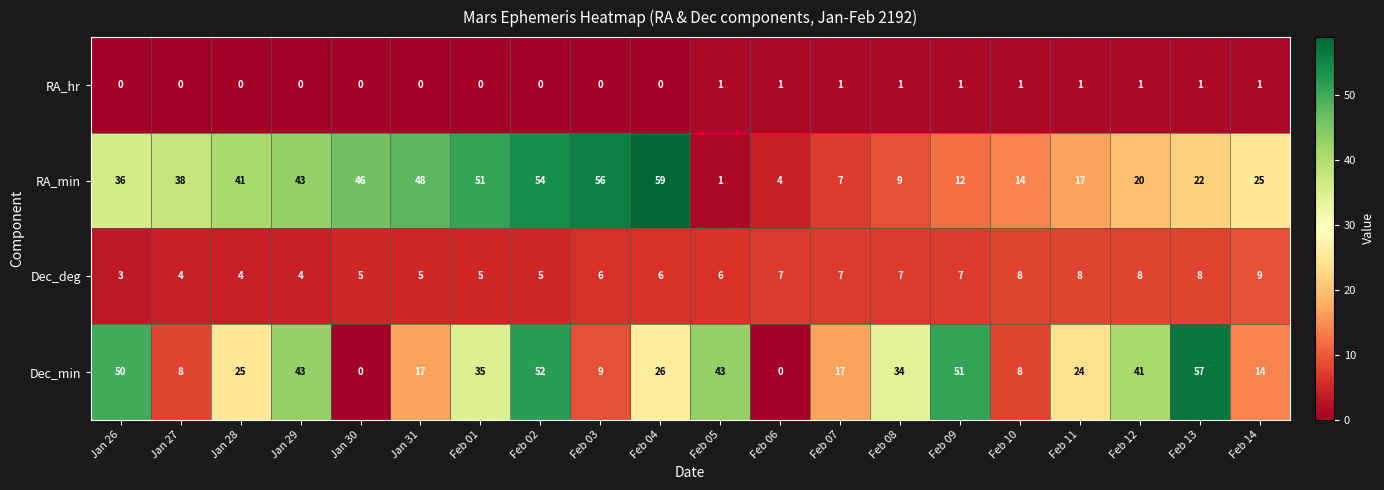

Between Feb 05 and Feb 11, which series saw the biggest shift?

Dec_min